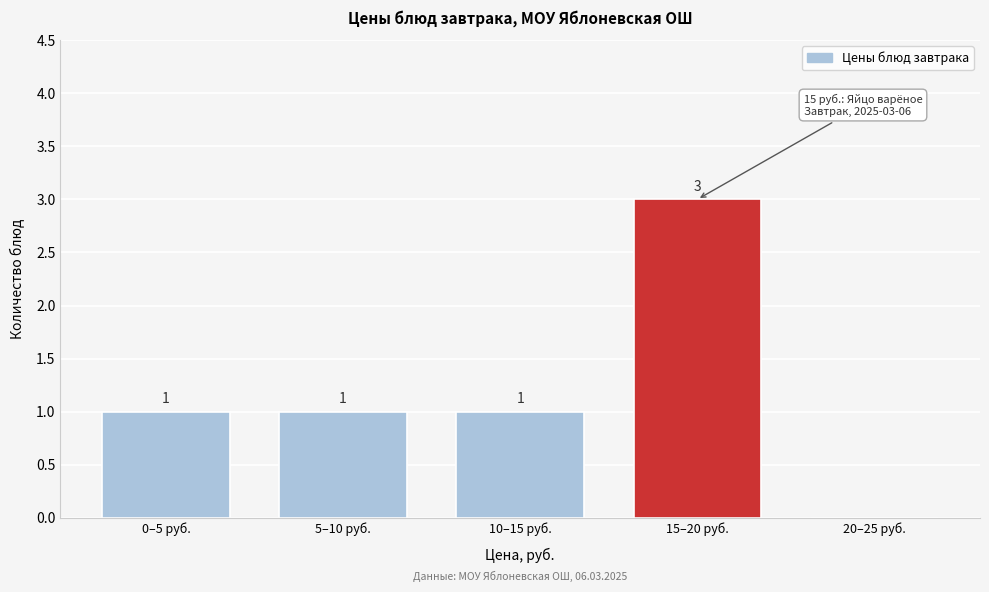

Reading left to right, list all the values displayed in this chart.

0–5 руб.=1	5–10 руб.=1	10–15 руб.=1	15–20 руб.=3	20–25 руб.=0